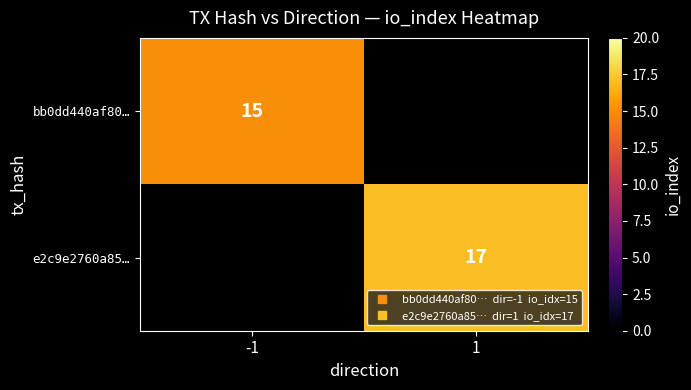

Which category has the highest value in the e2c9e2760a85… series?

-1